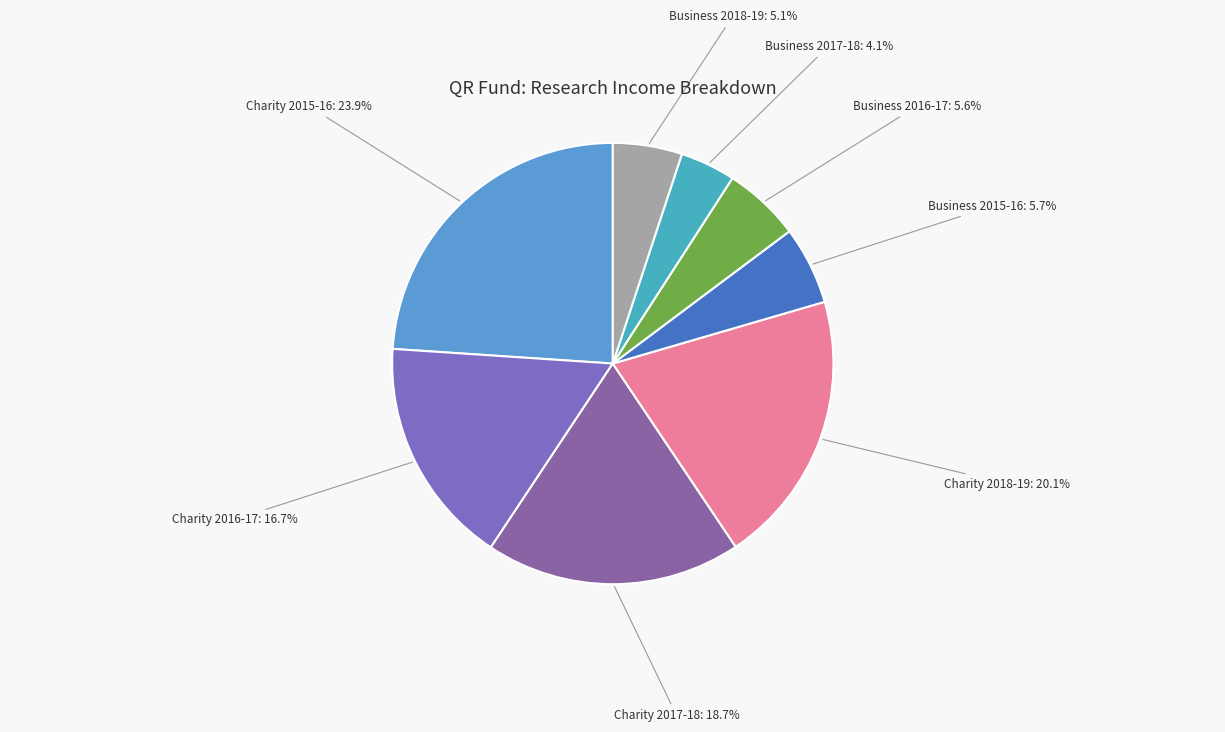

What is the ratio of the value at Business 2017-18 to the value at Business 2018-19?

0.8